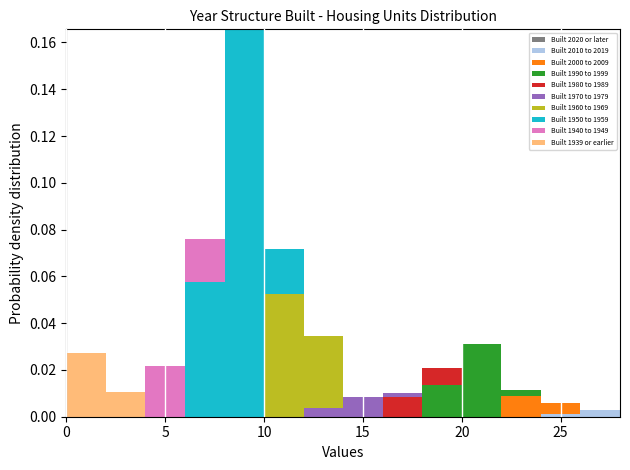

What is the total height of the stacked bar covering 26 to 28 on the x-axis? The values are not printed on the chart, so give them approximately, as read against the axis.

0.002